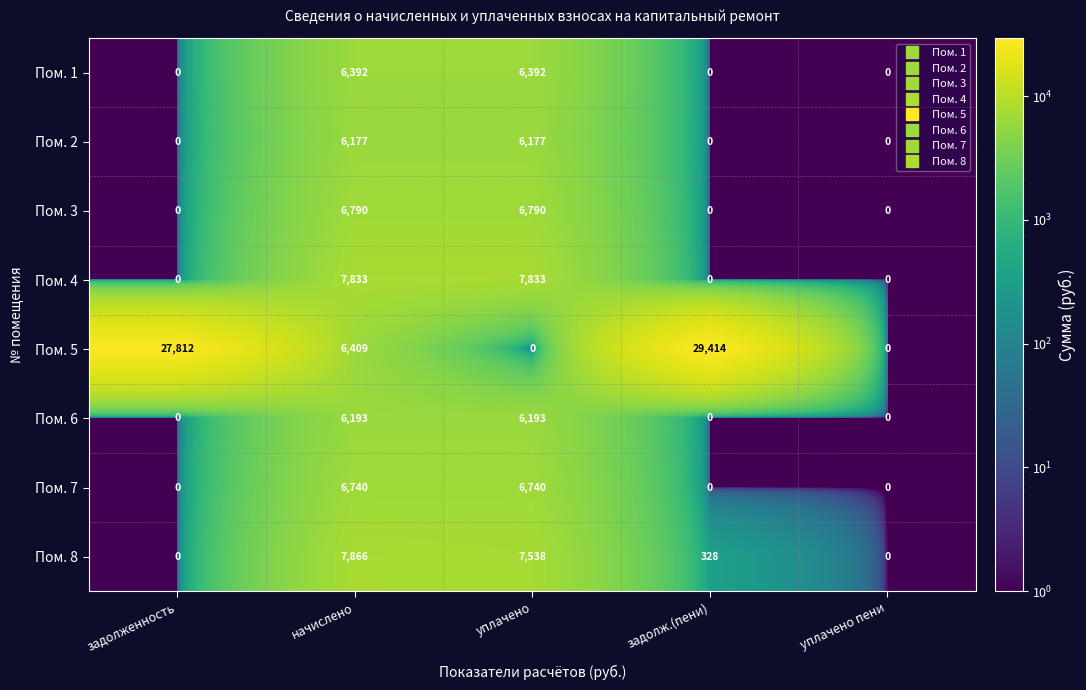

At how many categories does at least one series exceed 4723?

4